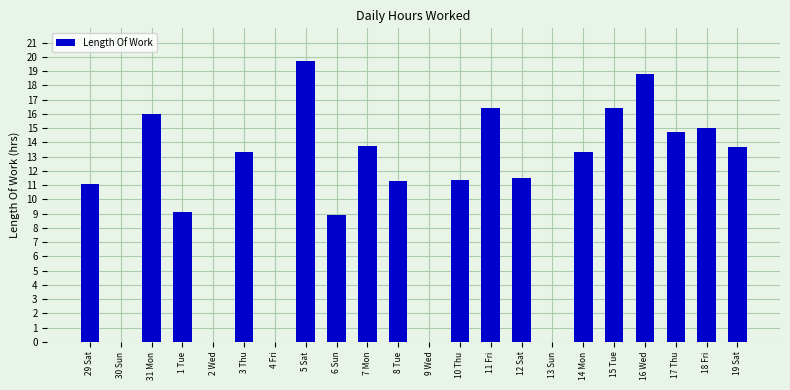

Which category has the highest value across all series?

5 Sat